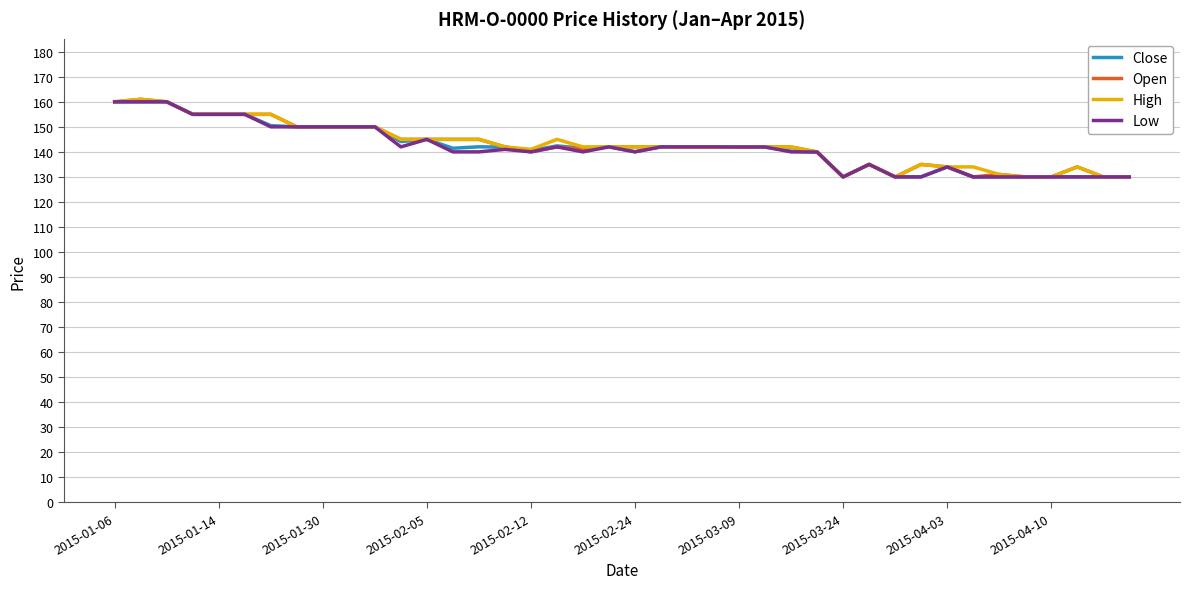

What is the minimum value shown in the chart?

130.0